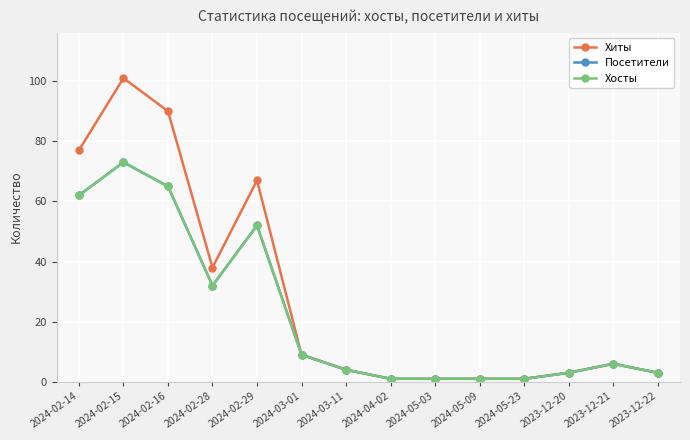

Does the chart have visible grid lines?

Yes